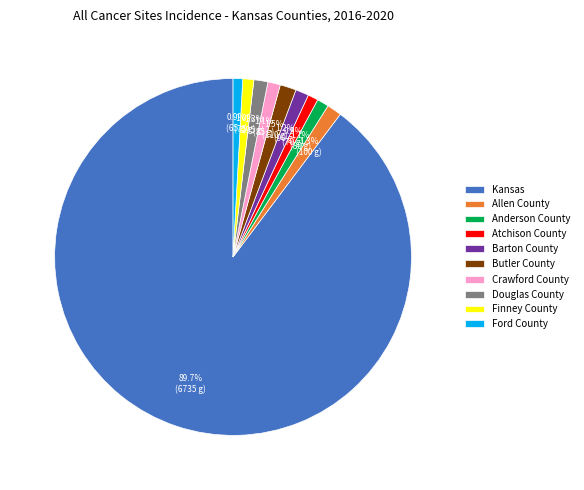

Do Atchison County and Crawford County together represent more than half of the pie?

No